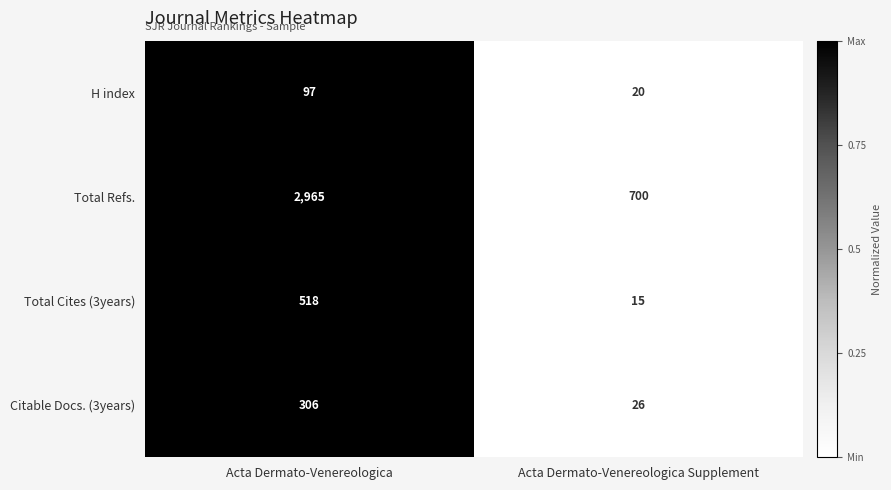

How many categories are shown in the chart?

2